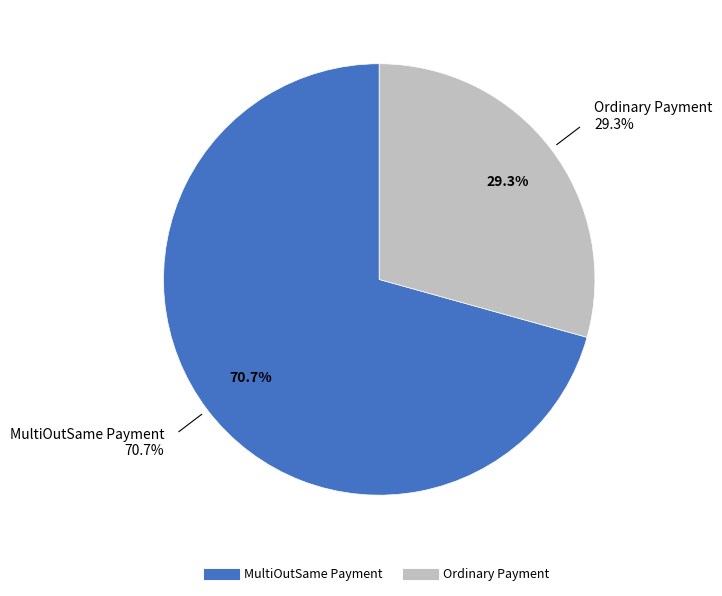

Rank the categories by value from highest to lowest.

MultiOutSame Payment, Ordinary Payment